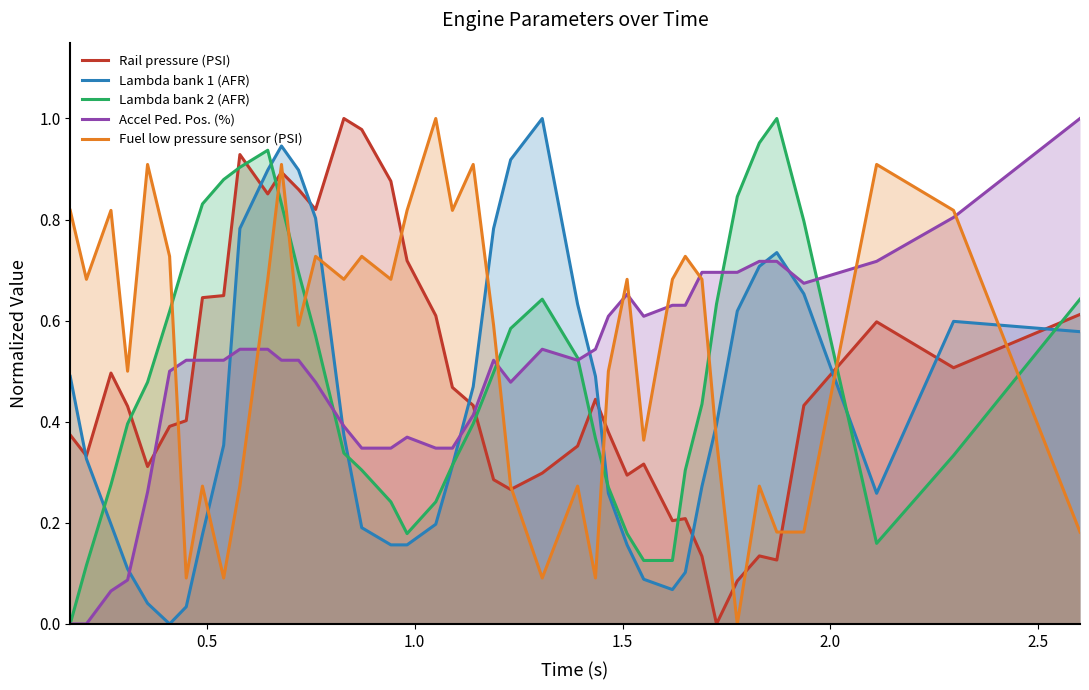

After their last crossing, which series has the higher values: Lambda bank 2 (AFR) or Rail pressure (PSI)?

Lambda bank 2 (AFR)